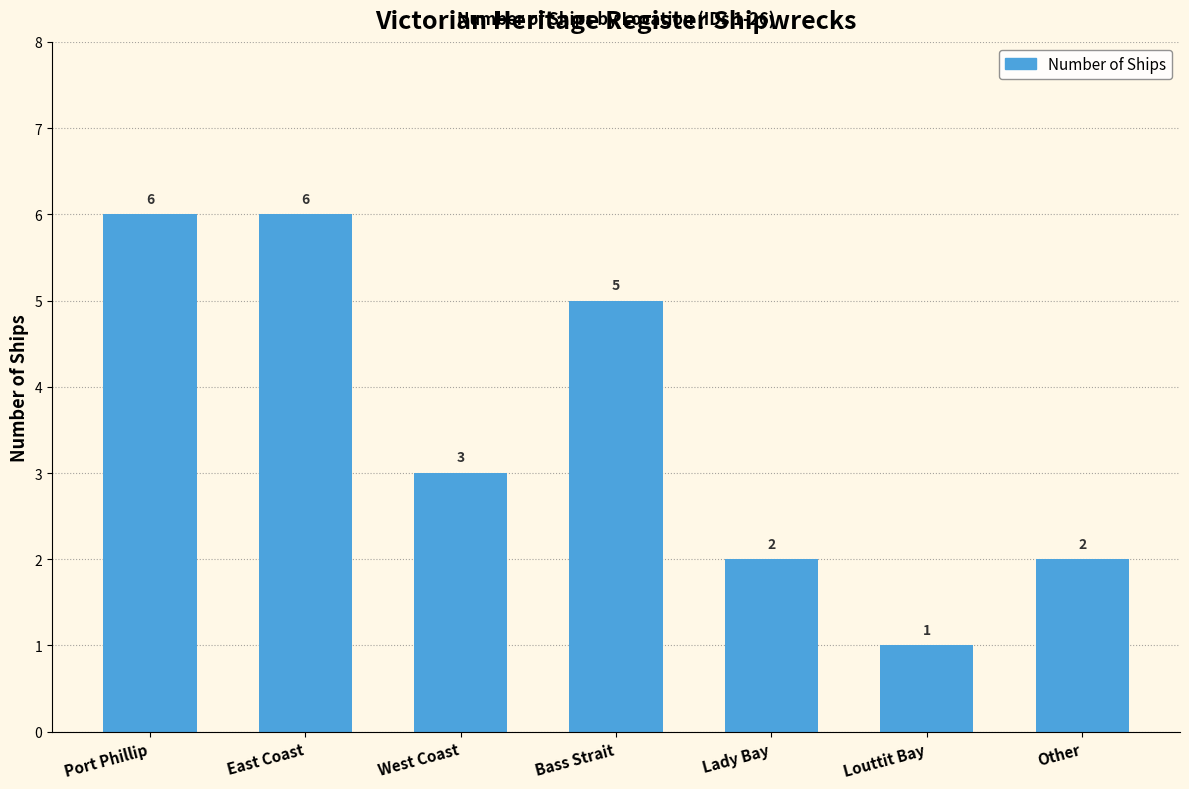

What is the label of the 3rd bar from the left?

West Coast